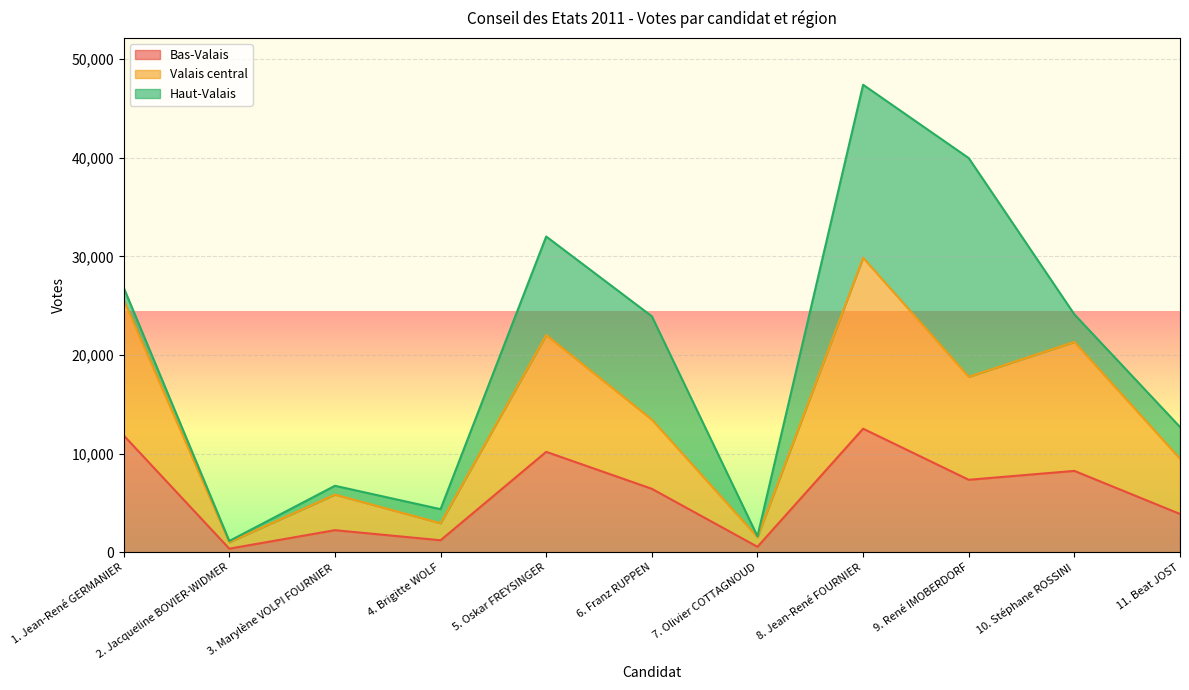

True or false: Bas-Valais and Valais central intersect in this chart.

False